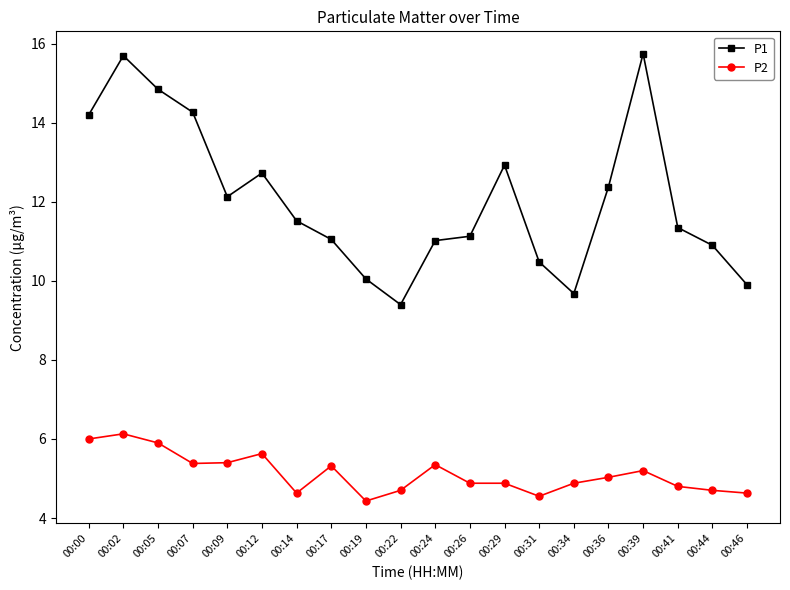

True or false: P2 and P1 cross at least once.

False